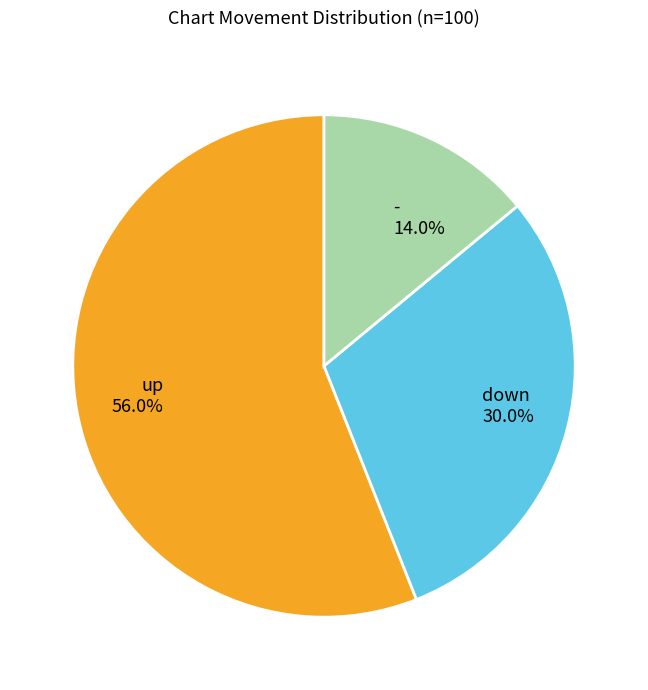

To the nearest percent, what is the difference between the largest and smallest slice percentages?

42%